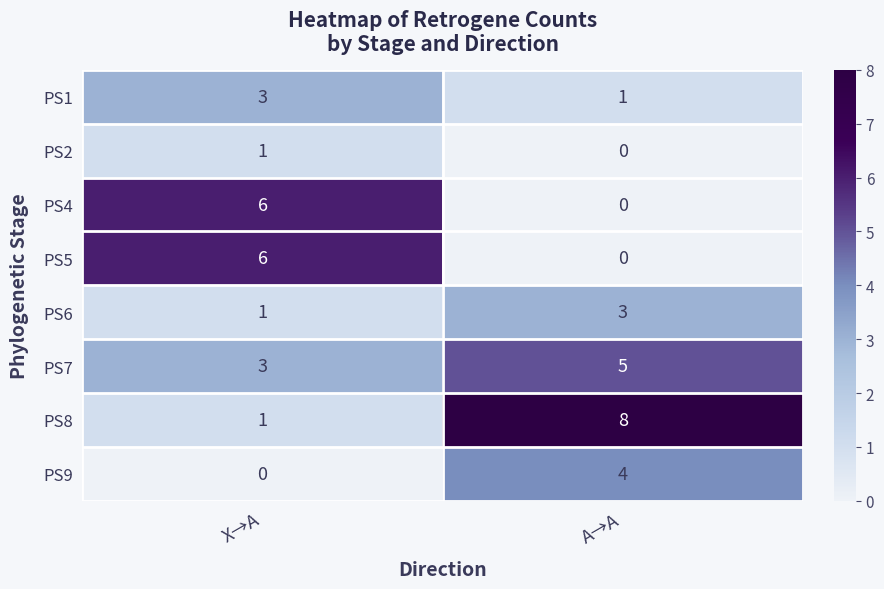

Reading left to right, transcribe all the data shown in this chart.

PS1: X→A=3	A→A=1
PS2: X→A=1	A→A=0
PS4: X→A=6	A→A=0
PS5: X→A=6	A→A=0
PS6: X→A=1	A→A=3
PS7: X→A=3	A→A=5
PS8: X→A=1	A→A=8
PS9: X→A=0	A→A=4